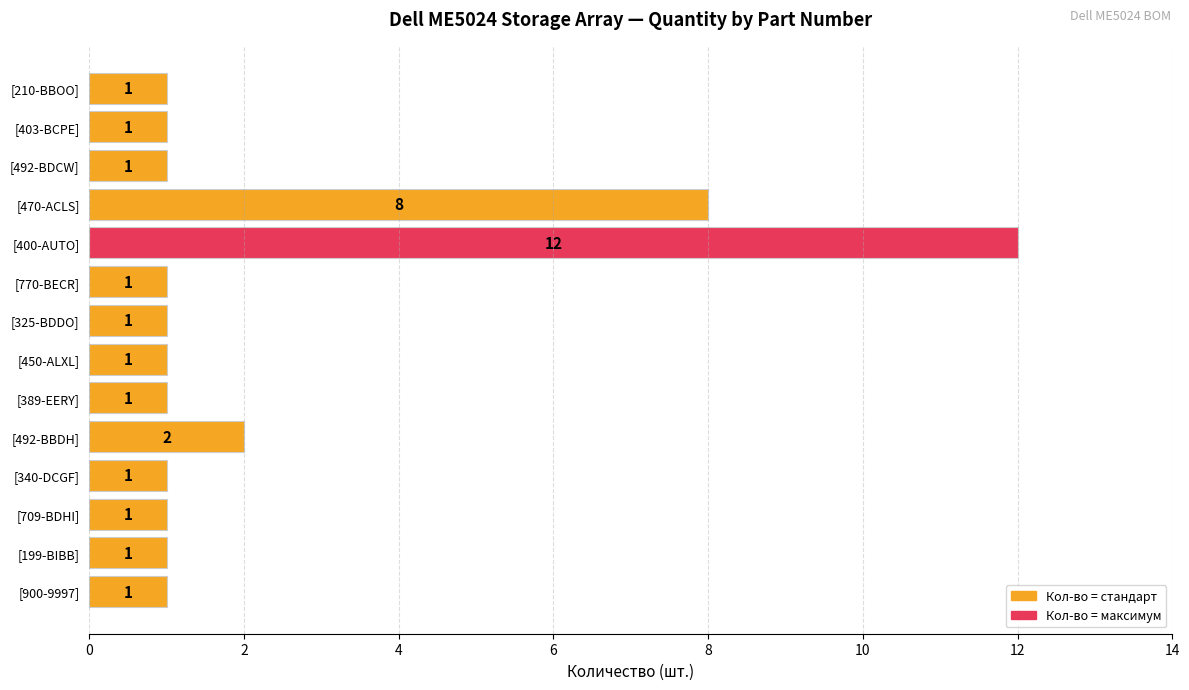

Which has a higher value, [770-BECR] or [400-AUTO]?

[400-AUTO]